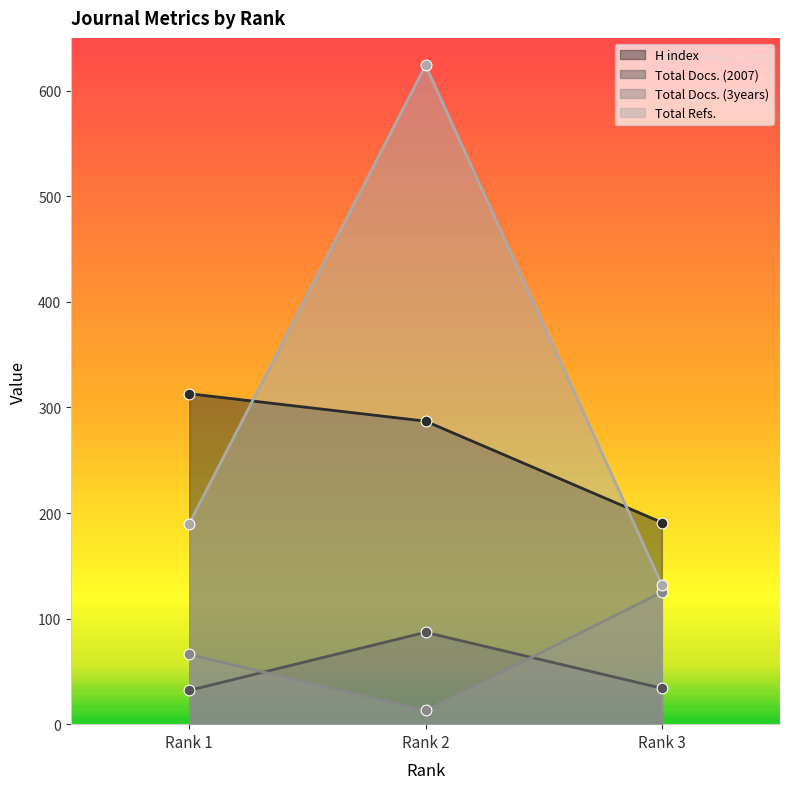

What are all the series names shown in the legend?

H index, Total Docs. (2007), Total Docs. (3years), Total Refs.